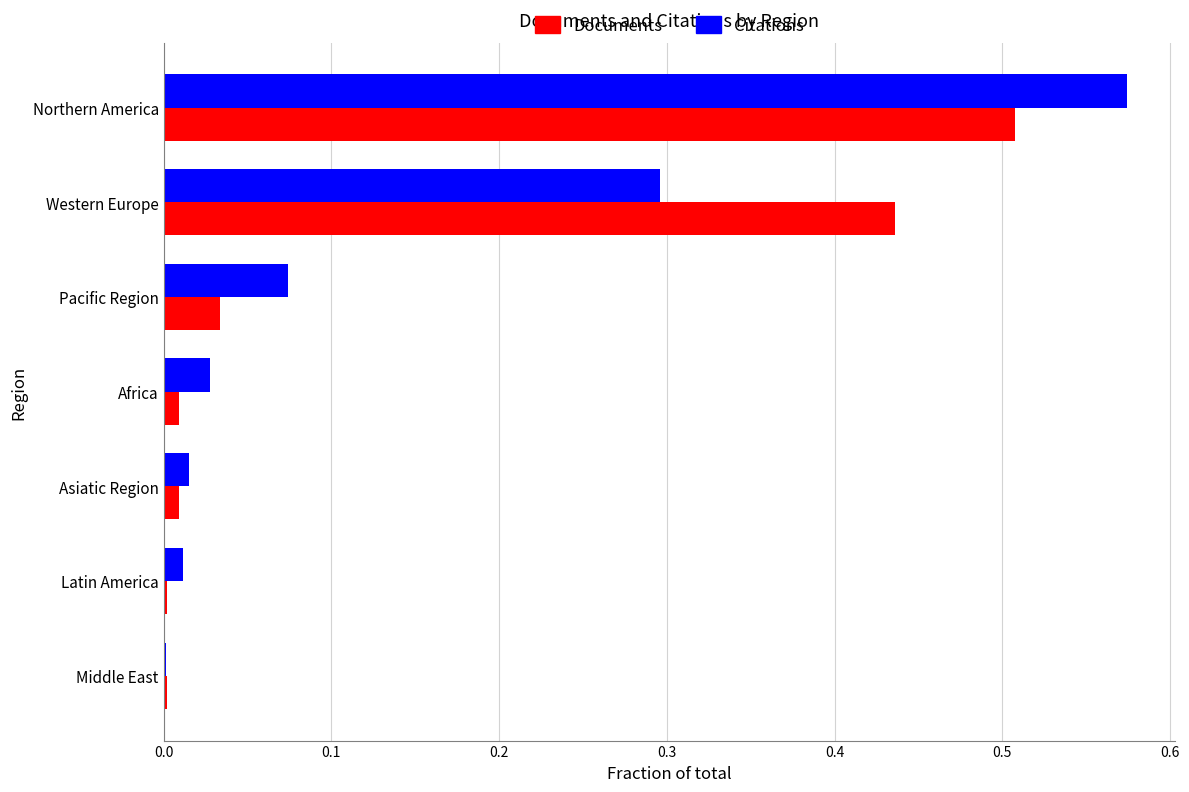

What are all the series names shown in the legend?

Documents, Citations